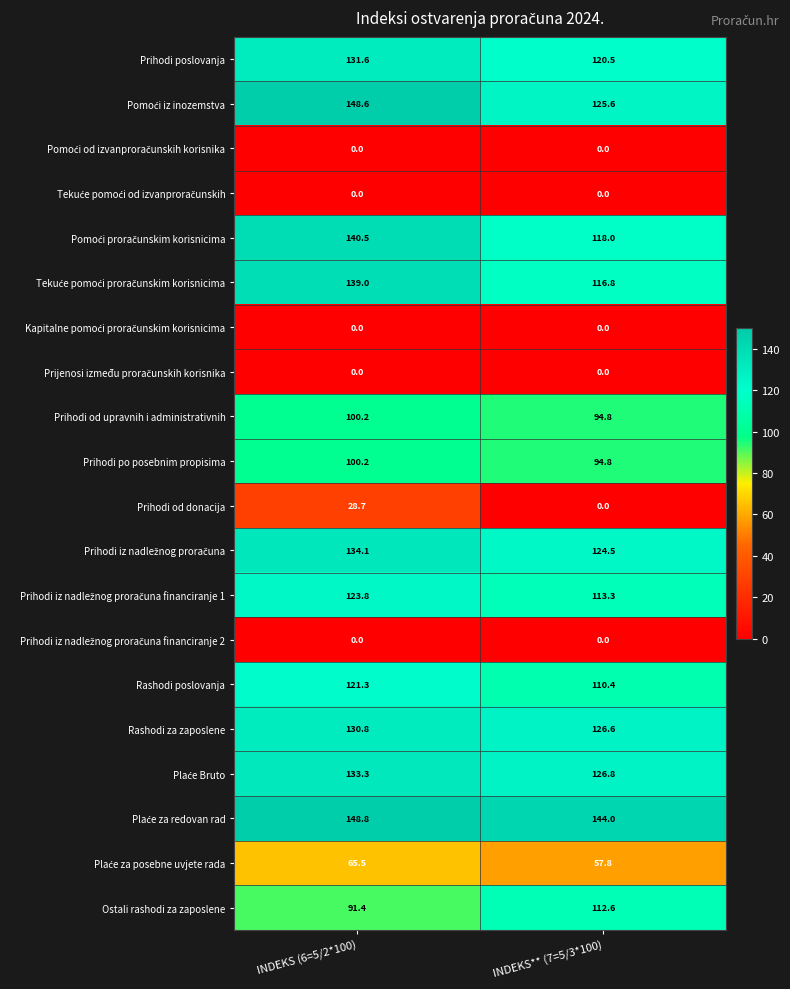

Which series has the largest range (max minus min)?

Prihodi od donacija